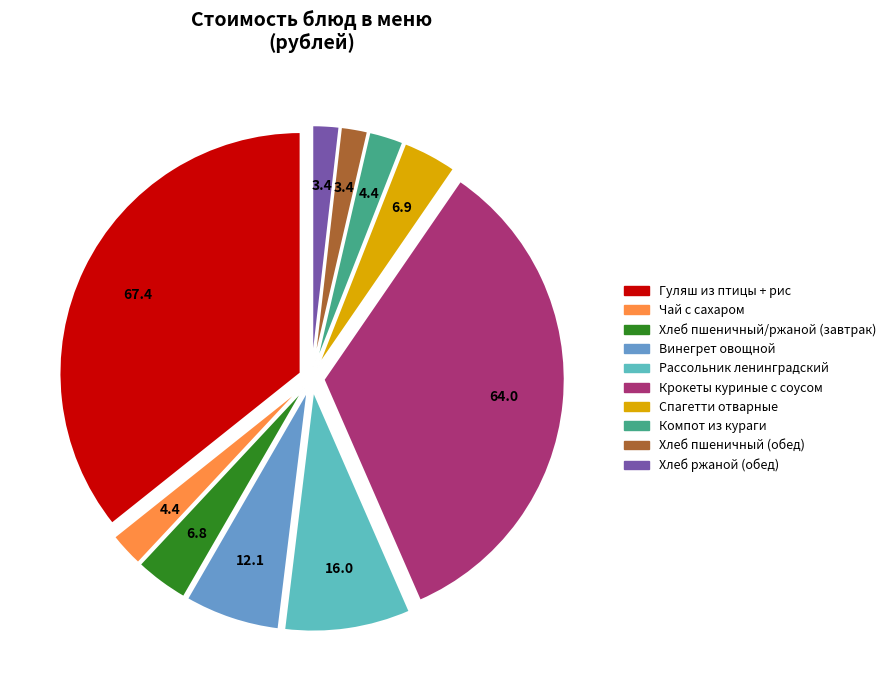

What is the largest slice in the pie chart?

Гуляш из птицы + рис